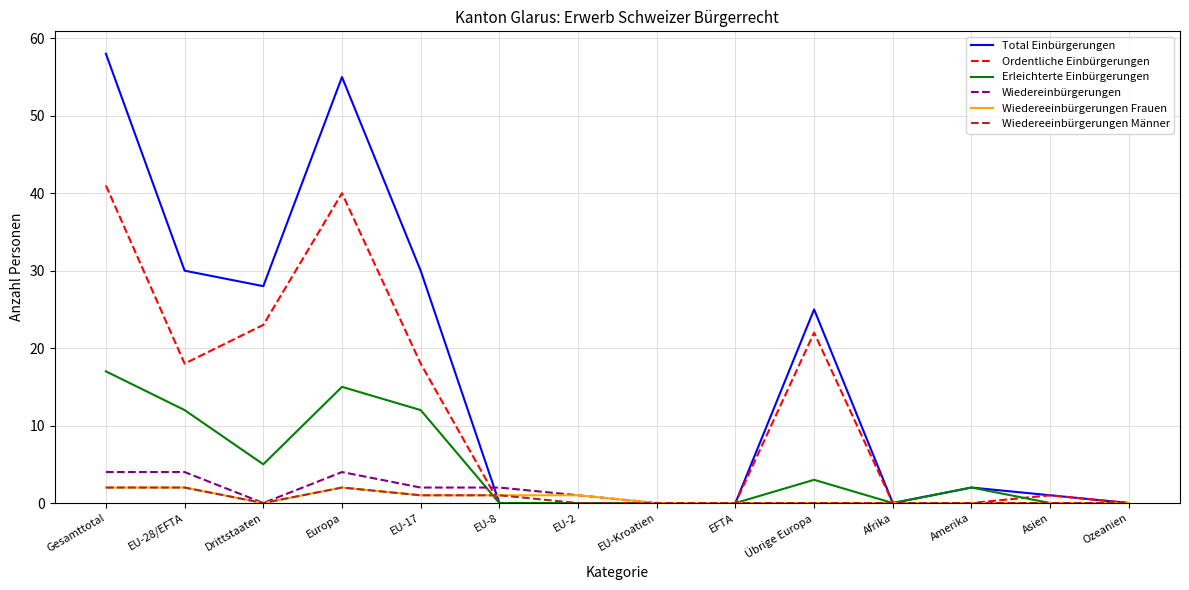

True or false: Wiedereinbürgerungen has a value of 0 at EU-Kroatien.

True